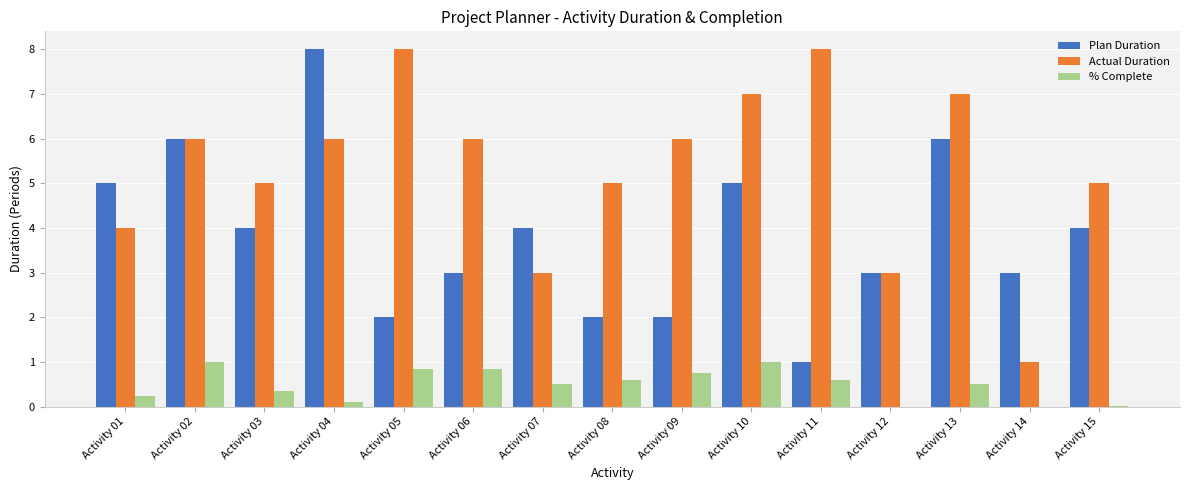

What is the highest value of the Actual Duration series?

8.0